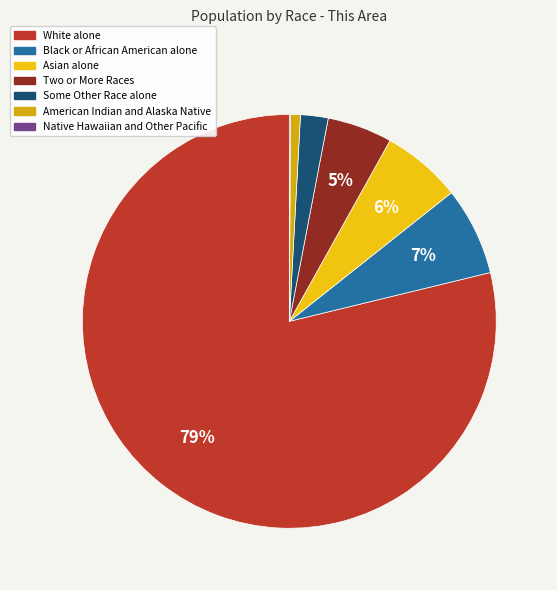

Is the sum of Two or More Races and Native Hawaiian and Other Pacific greater than half?

No